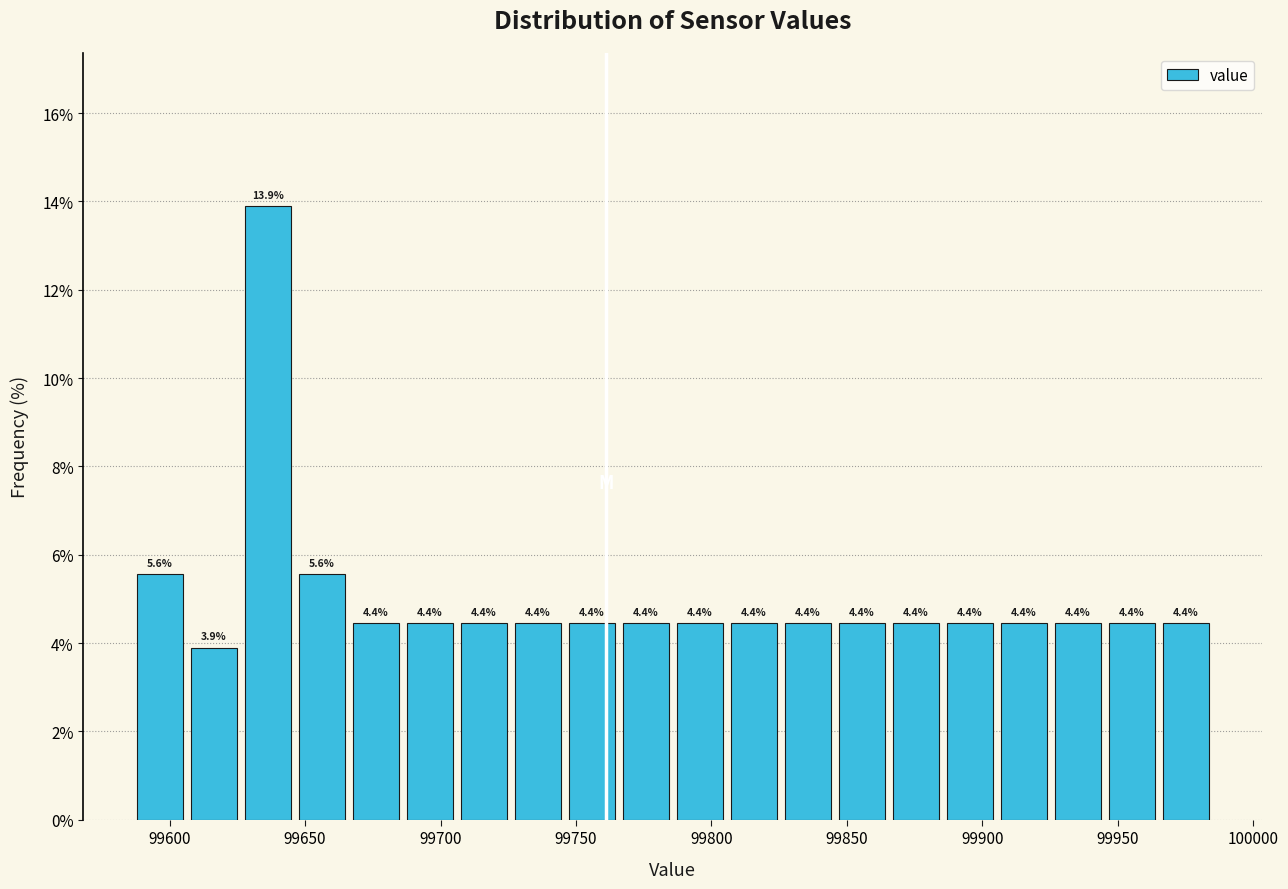

Around what value on the x-axis is the tallest bar? Give the approximate position of its centre, as read against the axis.

99635